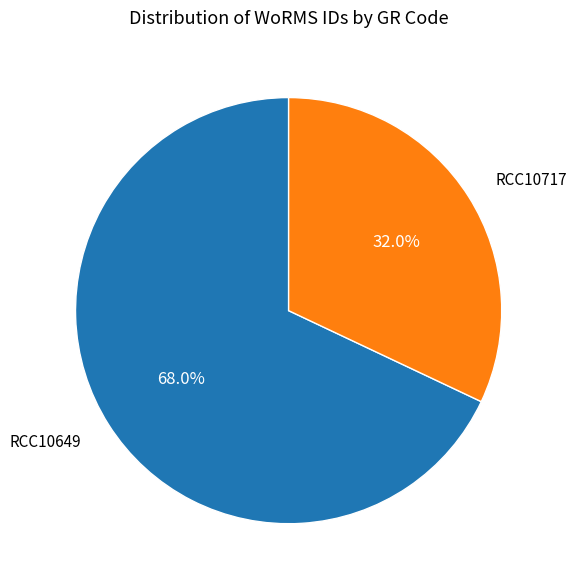

Is RCC10649 the majority of the pie?

Yes